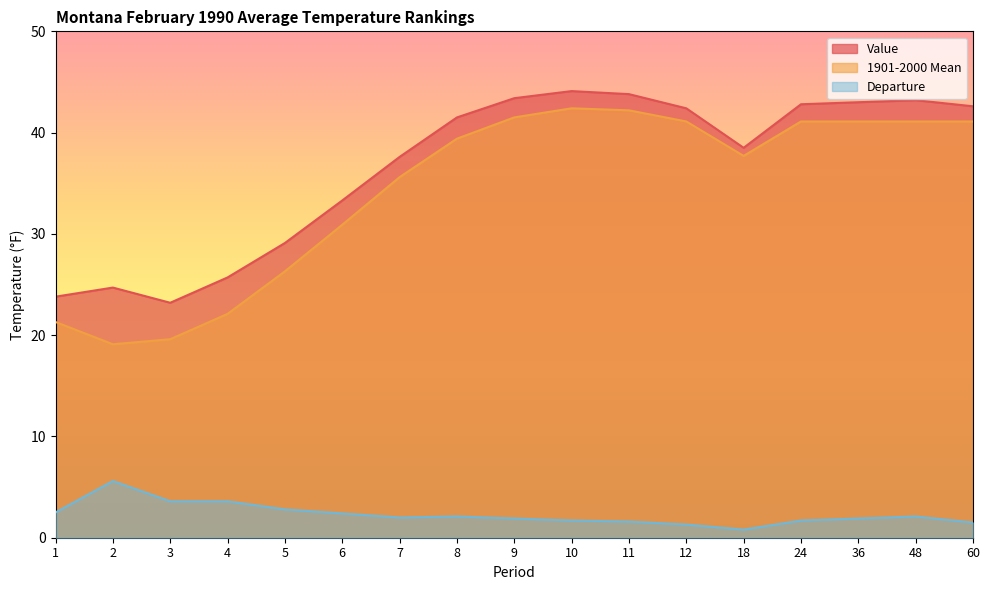

What is the total value across all series at 6?

66.6